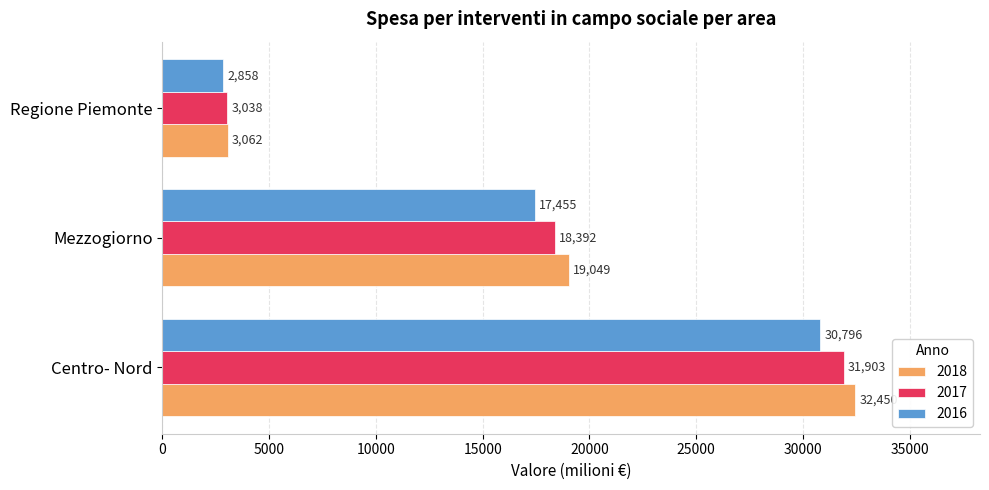

Rank the series by their maximum value, from highest to lowest.

2018, 2017, 2016